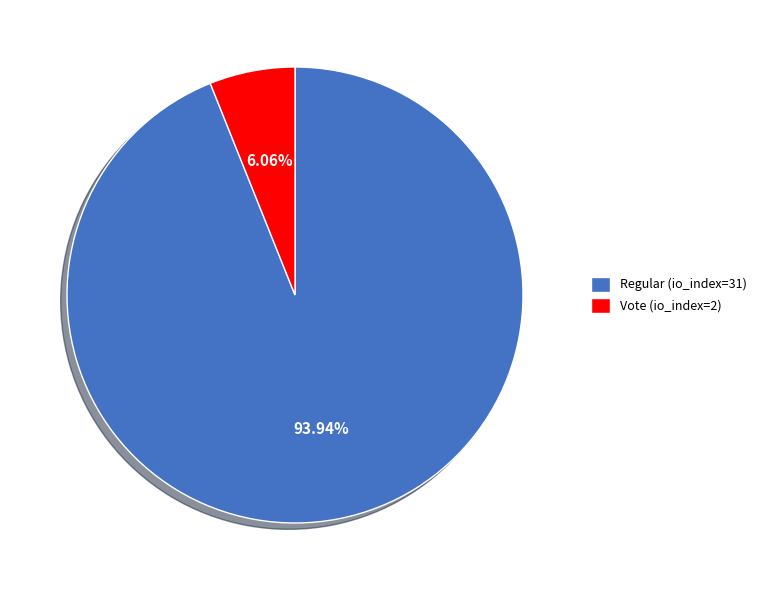

Is there a majority slice in this chart?

Yes